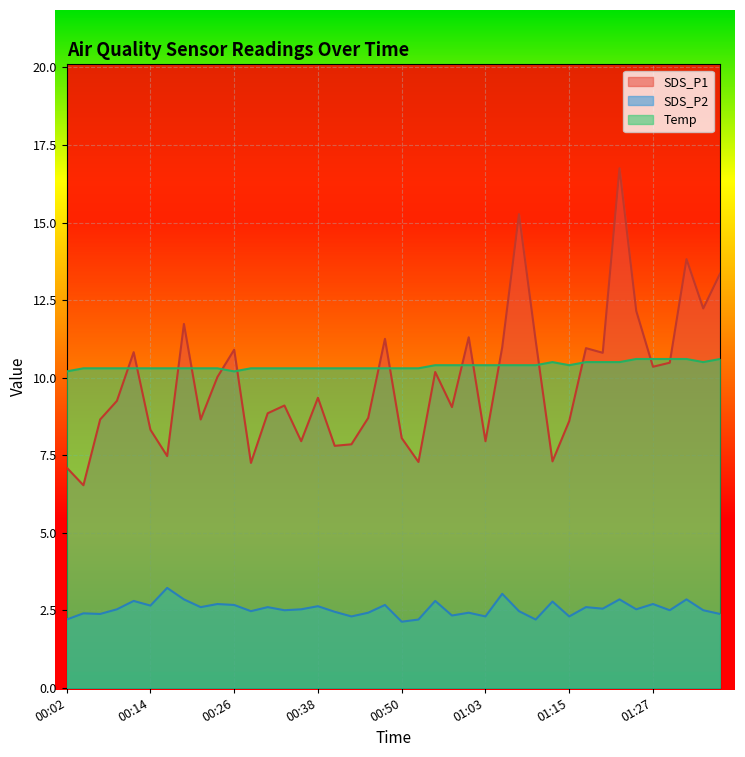

True or false: Temp has a value of 10.5 at 01:17.

True